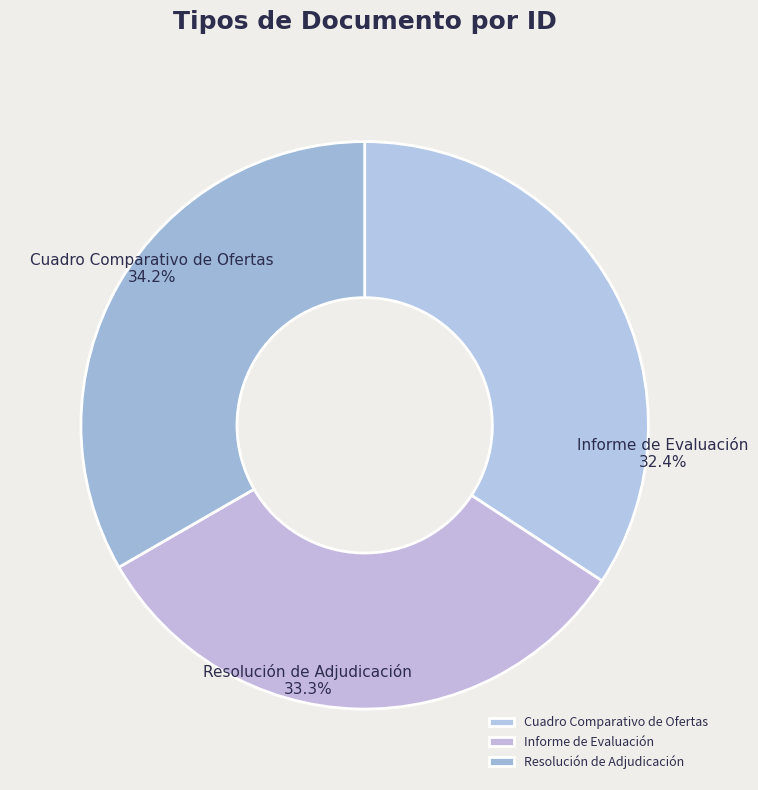

Is the sum of Cuadro Comparativo de Ofertas and Informe de Evaluación greater than half?

Yes